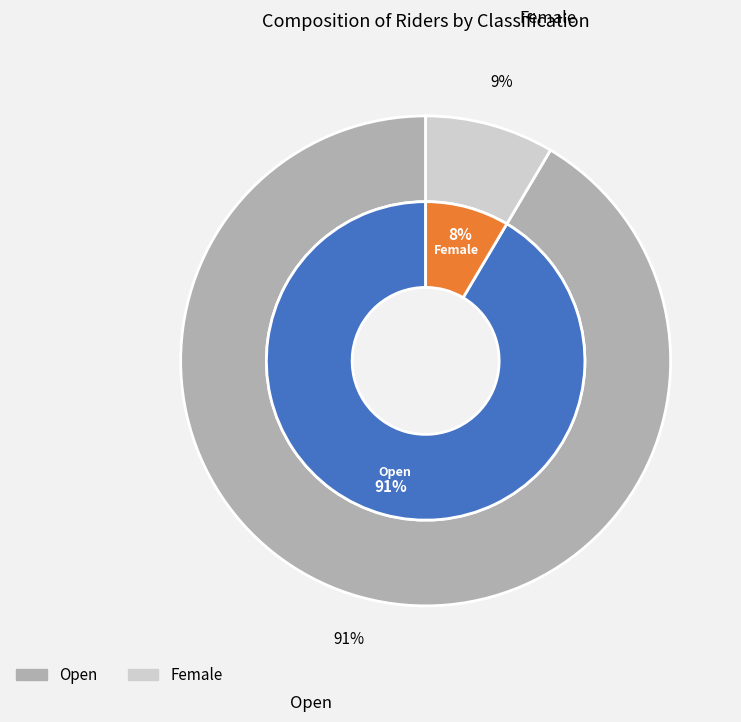

Approximately how many times larger is the value at Open compared to Female?

10.8